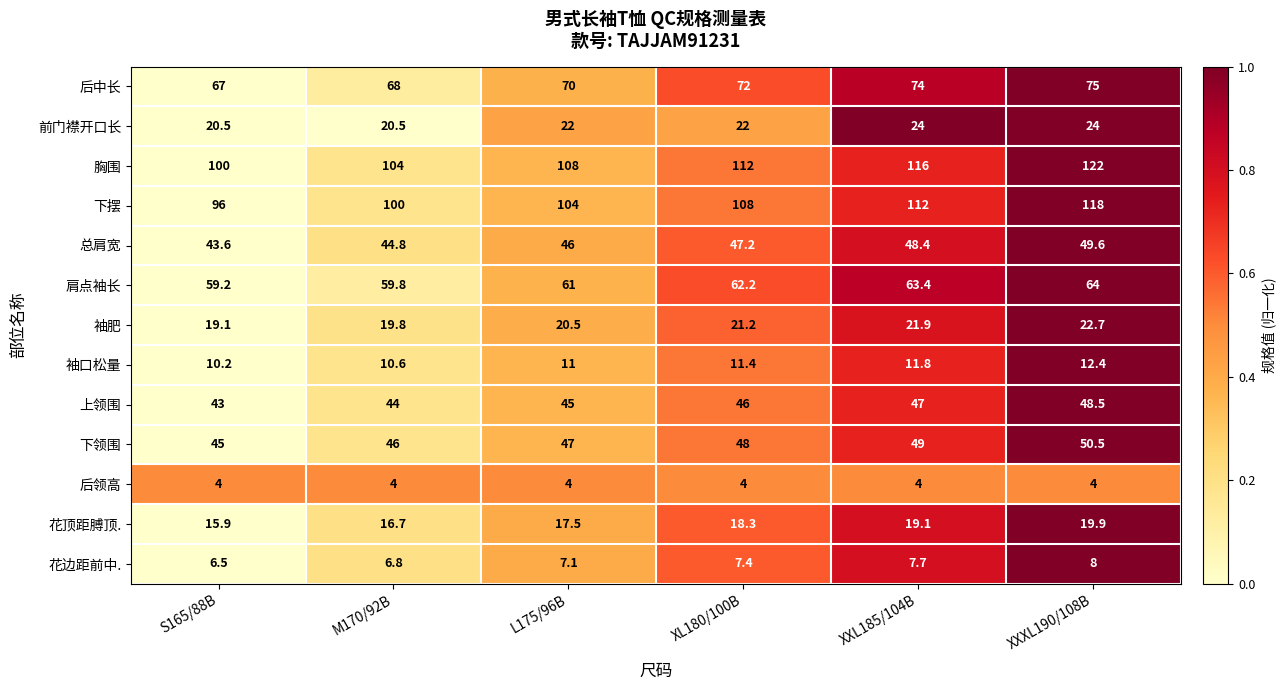

At which category is the sum across all series the highest?

XXXL190/108B